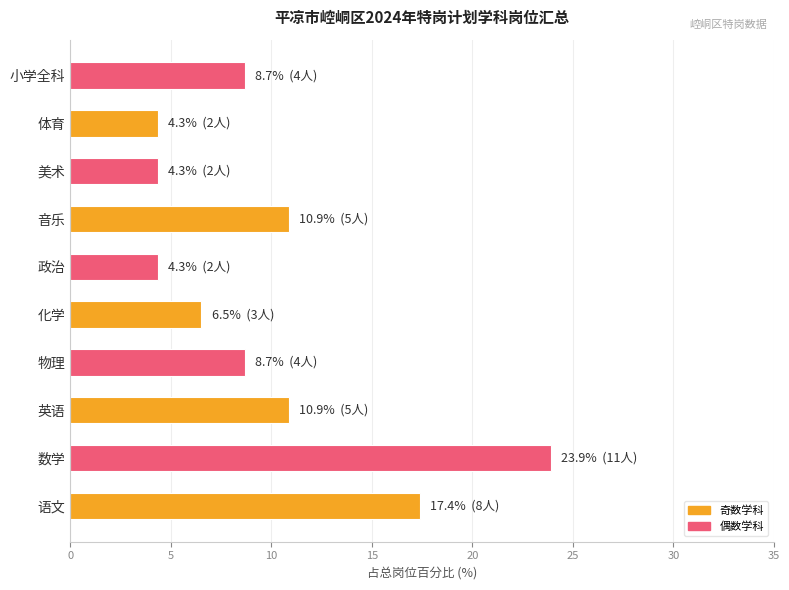

What is the average value?

10.0